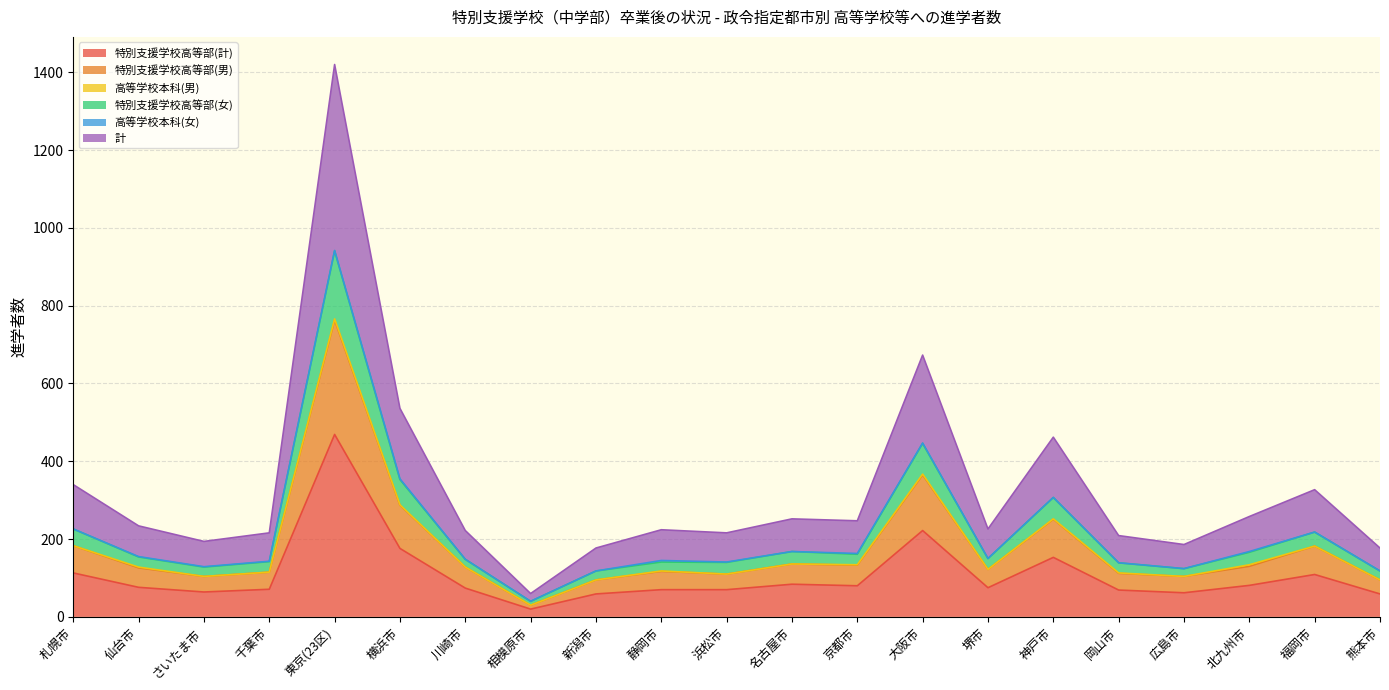

What is the label of the 4th point from the right?

広島市